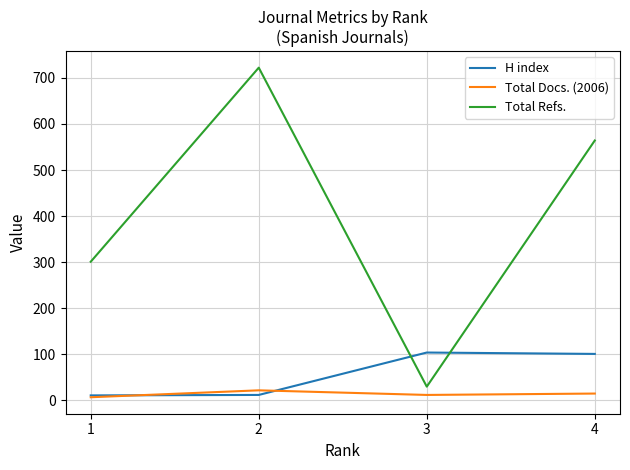

The Total Refs. series shows 432 at 1. True or false?

False